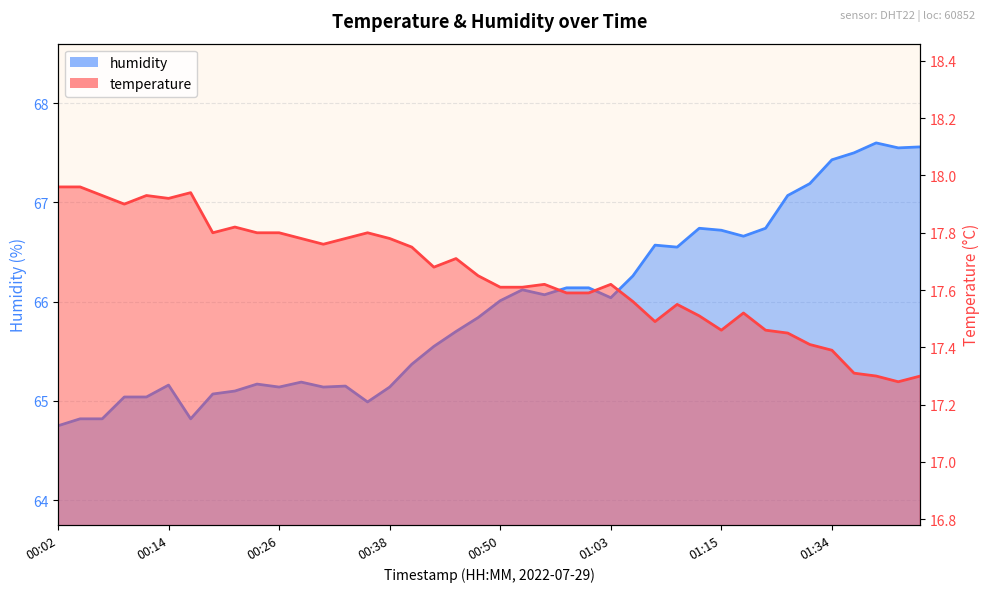

List the series in order of their peak value, highest first.

humidity, temperature